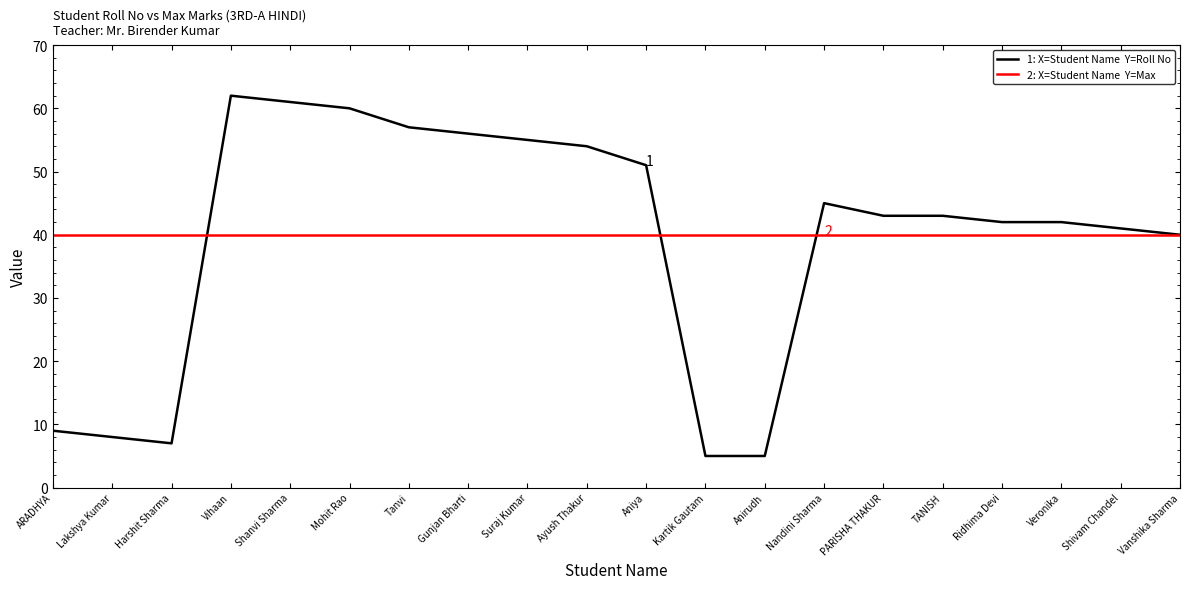

What is the smallest value displayed?

5